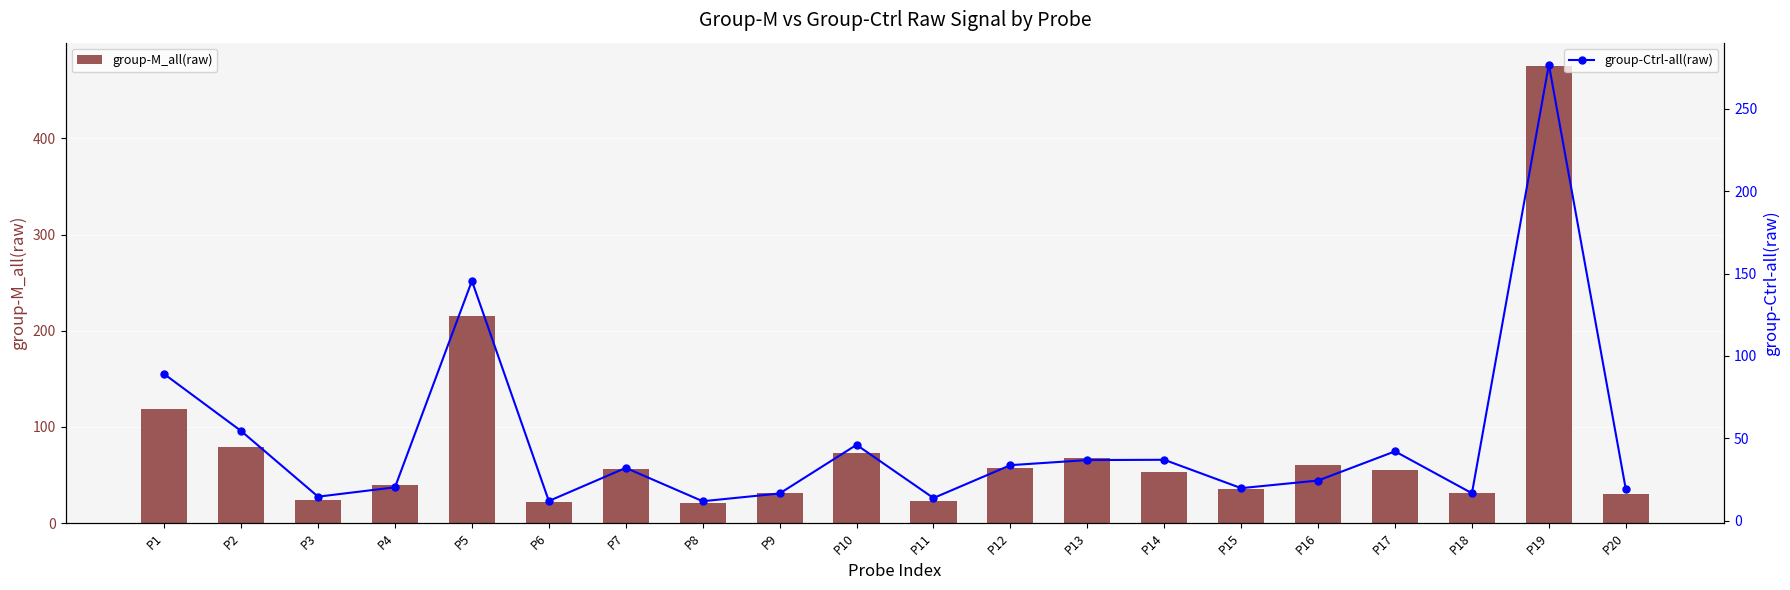

At which label does group-M_all(raw) first exceed 54?

P1